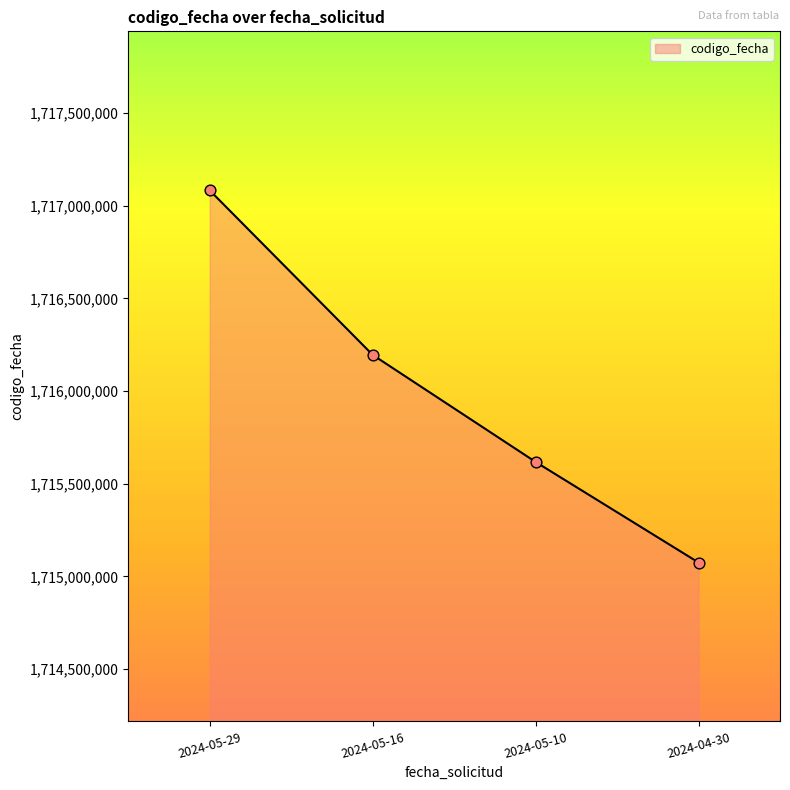

What is the change in value from 2024-05-16 to 2024-04-30?

-1120687